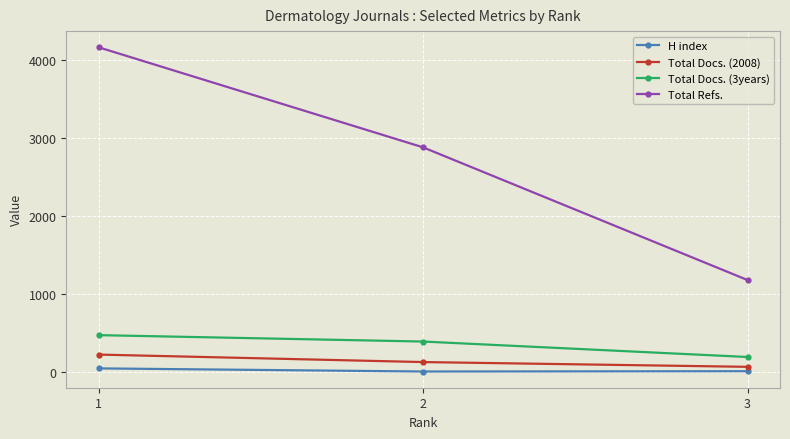

The value of Total Docs. (3years) at 2 is 638. True or false?

False